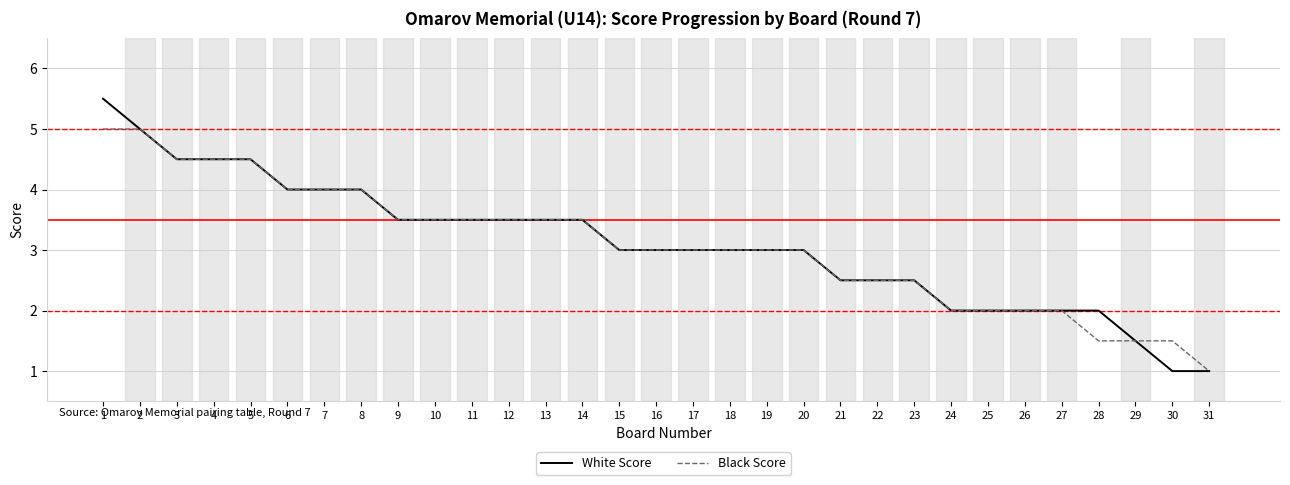

What is the approximate value of White Score at 23?

2.5